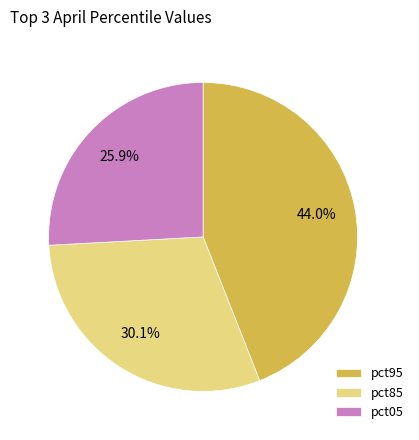

Is there a majority slice in this chart?

No